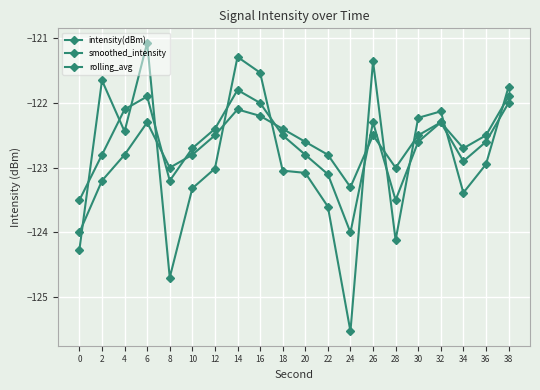

Between 36 and 30, which is larger?

30